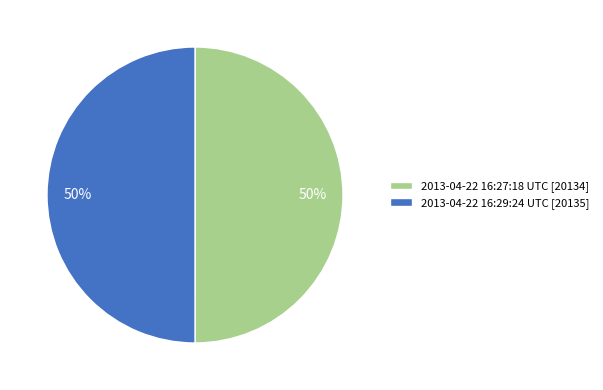

To the nearest percent, what is the combined percentage of 2013-04-22 16:27:18 UTC [20134] and 2013-04-22 16:29:24 UTC [20135]?

100%